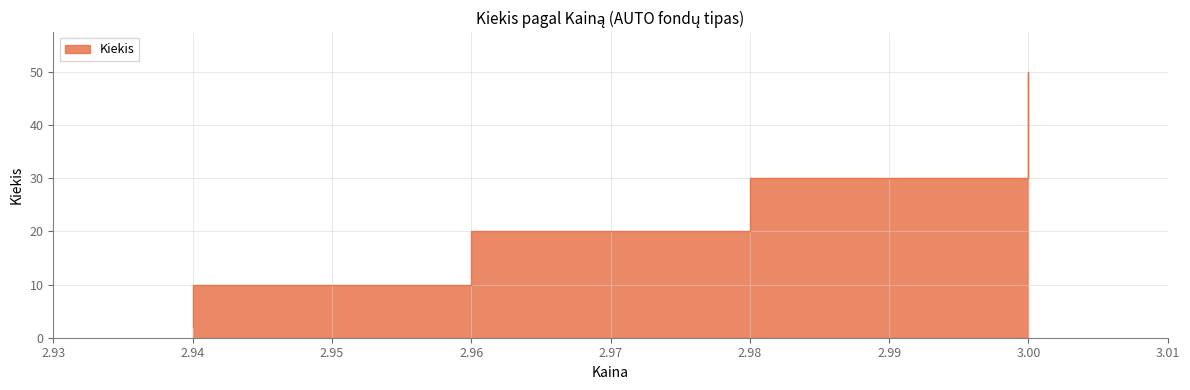

True or false: the data shows 15 at 3.00.

False